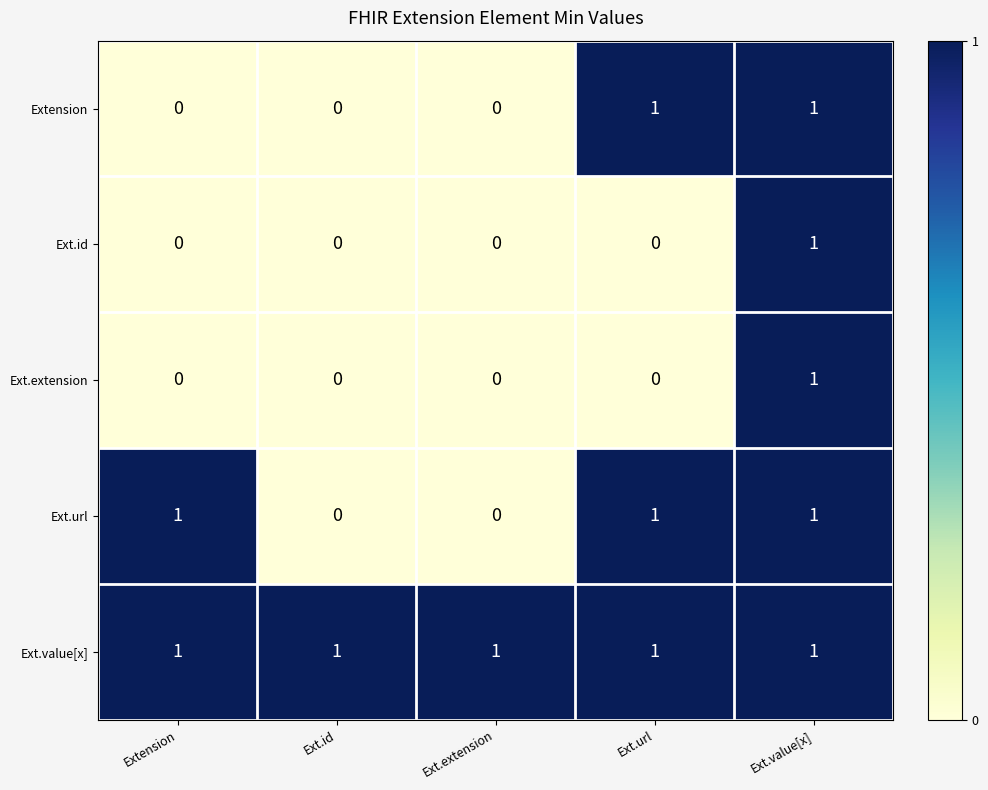

How many categories are shown in the chart?

5